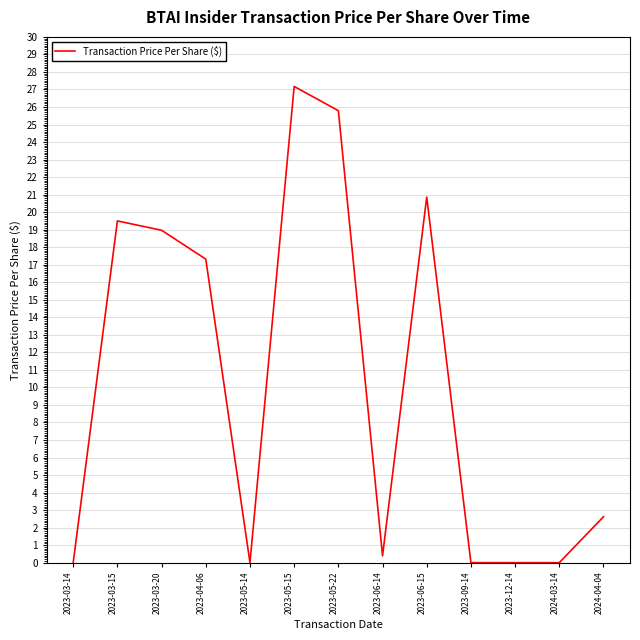

What is the approximate value at 2023-05-15?

27.2